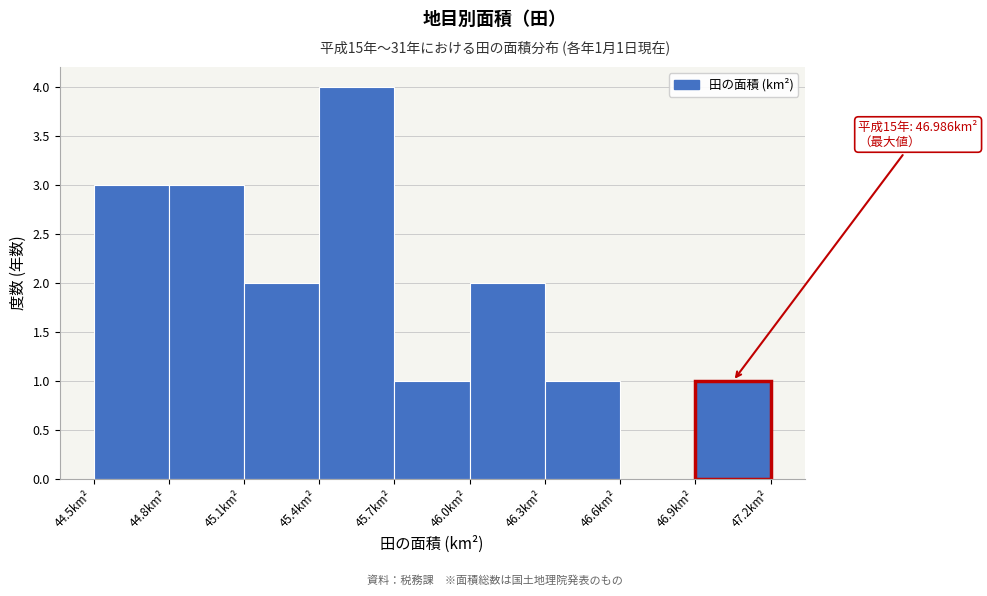

Which range on the x-axis has the tallest bar?

45.4 to 45.7